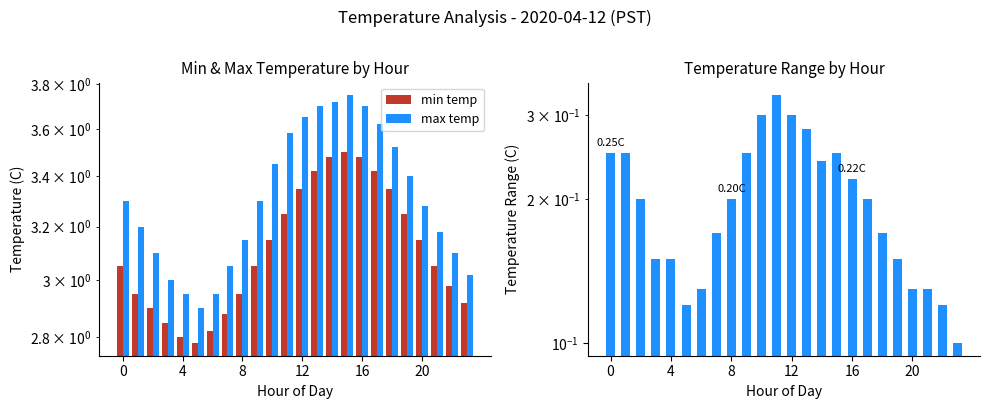

Does the chart contain any negative values?

No